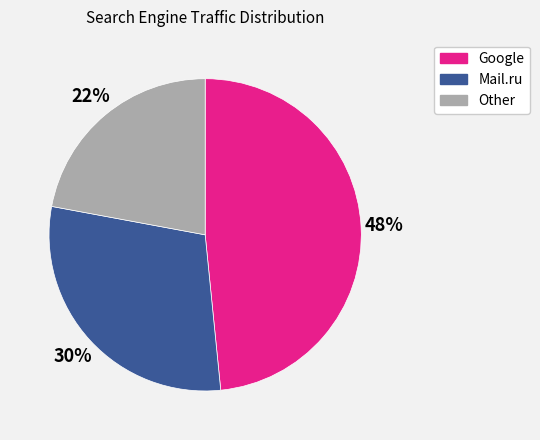

To the nearest percent, what is the average slice percentage?

33%